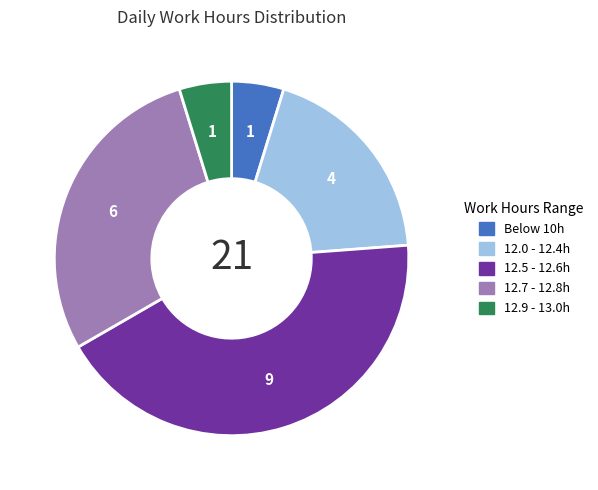

Is there a majority slice in this chart?

No